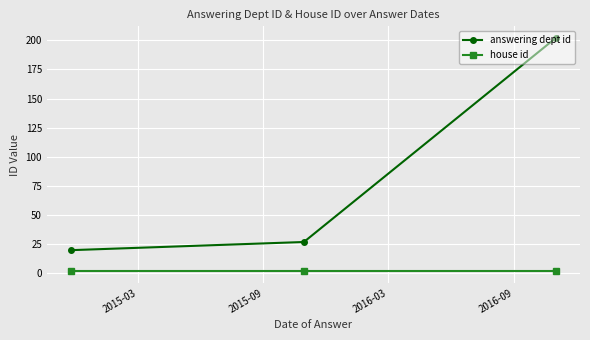

What is the greatest value displayed?

202